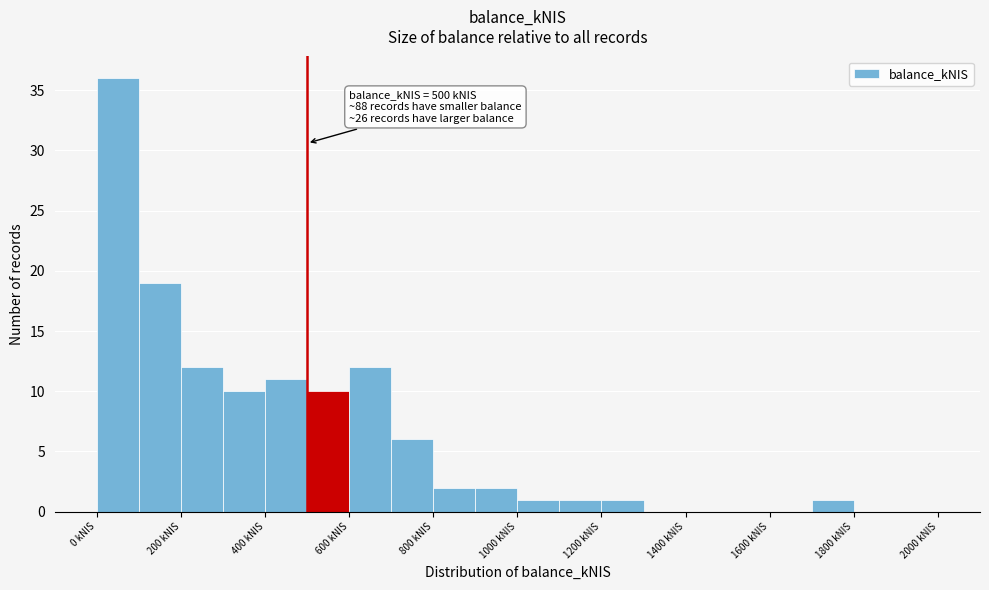

Over which range of the x-axis is the bar tallest?

0 to 100